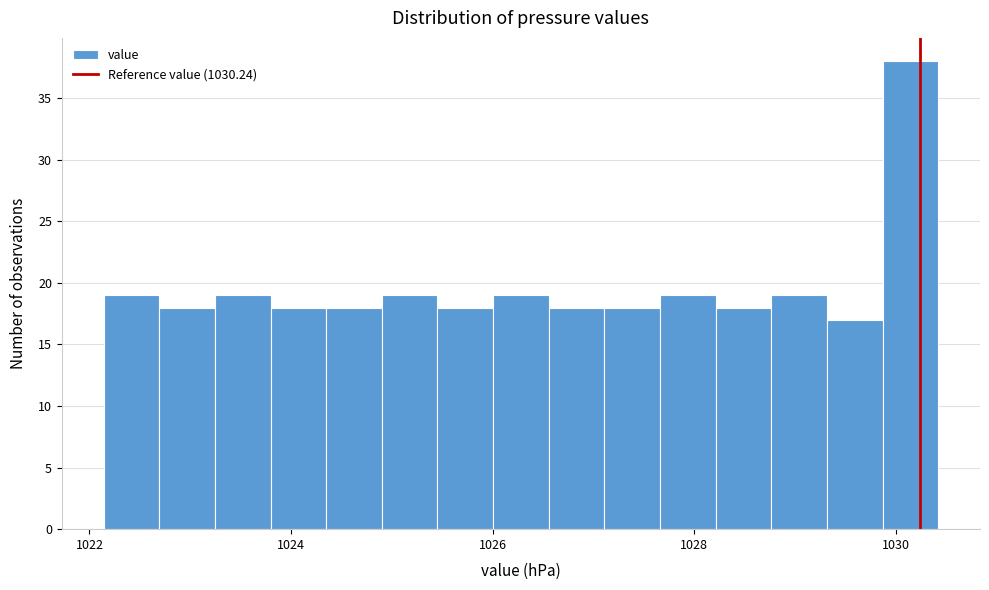

Read against the x-axis, roughly where is the centre of the tallest bar?

1030.2